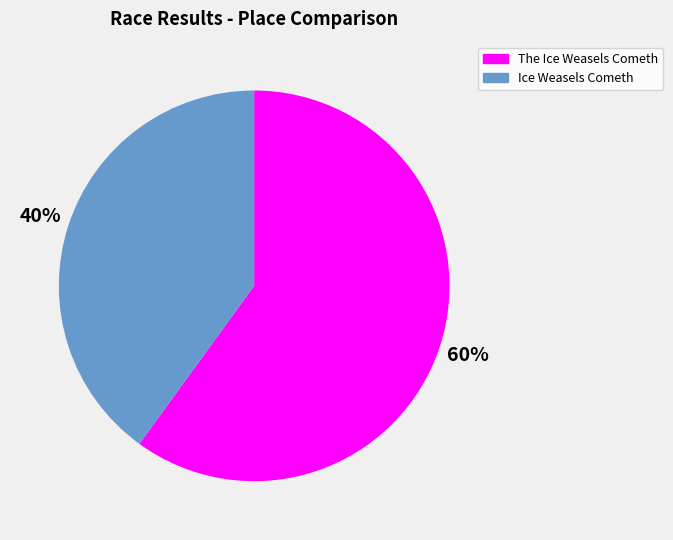

To the nearest percent, what is the combined percentage of Ice Weasels Cometh and The Ice Weasels Cometh?

100%